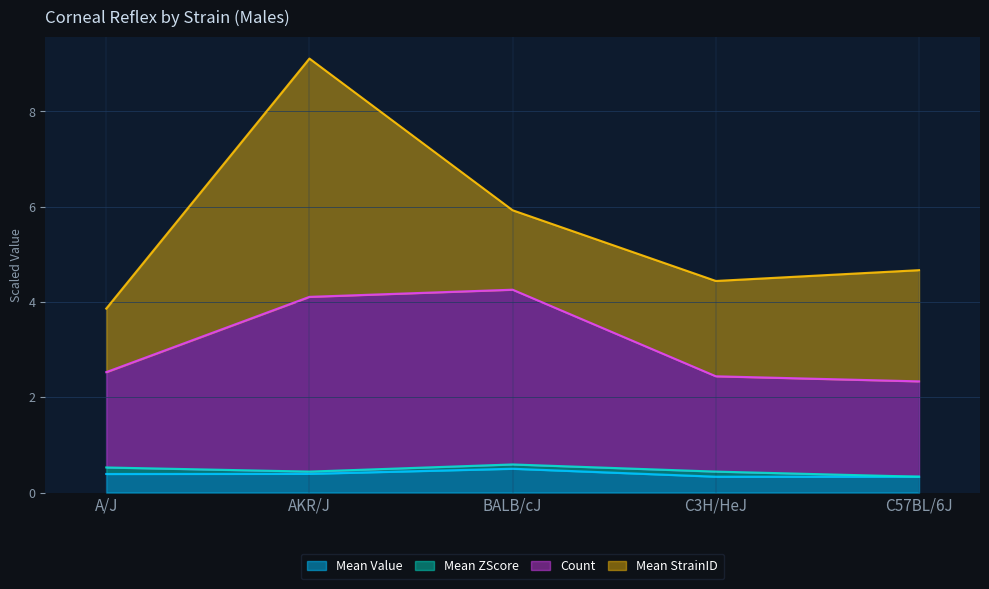

The Mean Value series shows 0.5 at C3H/HeJ. True or false?

False